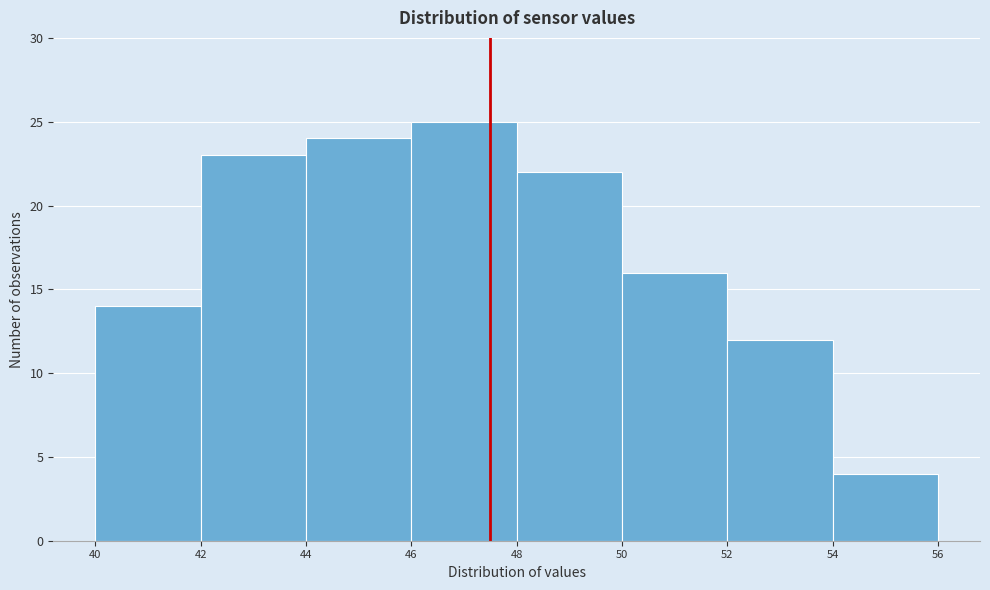

Over which range of the x-axis is the bar tallest?

46 to 48